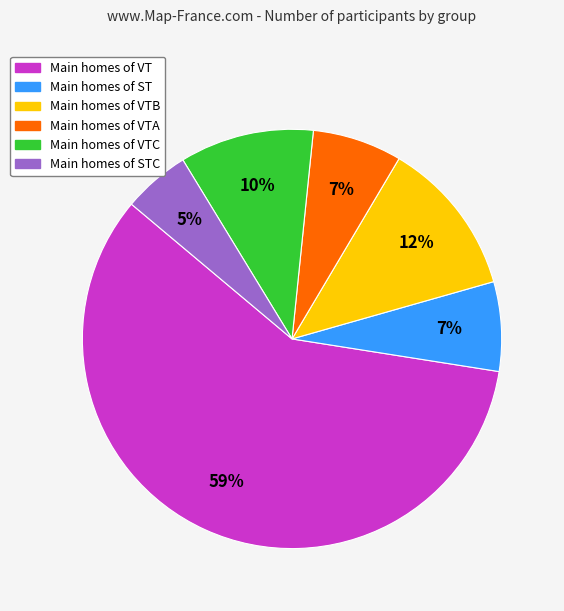

To the nearest percent, what is the average slice percentage?

17%